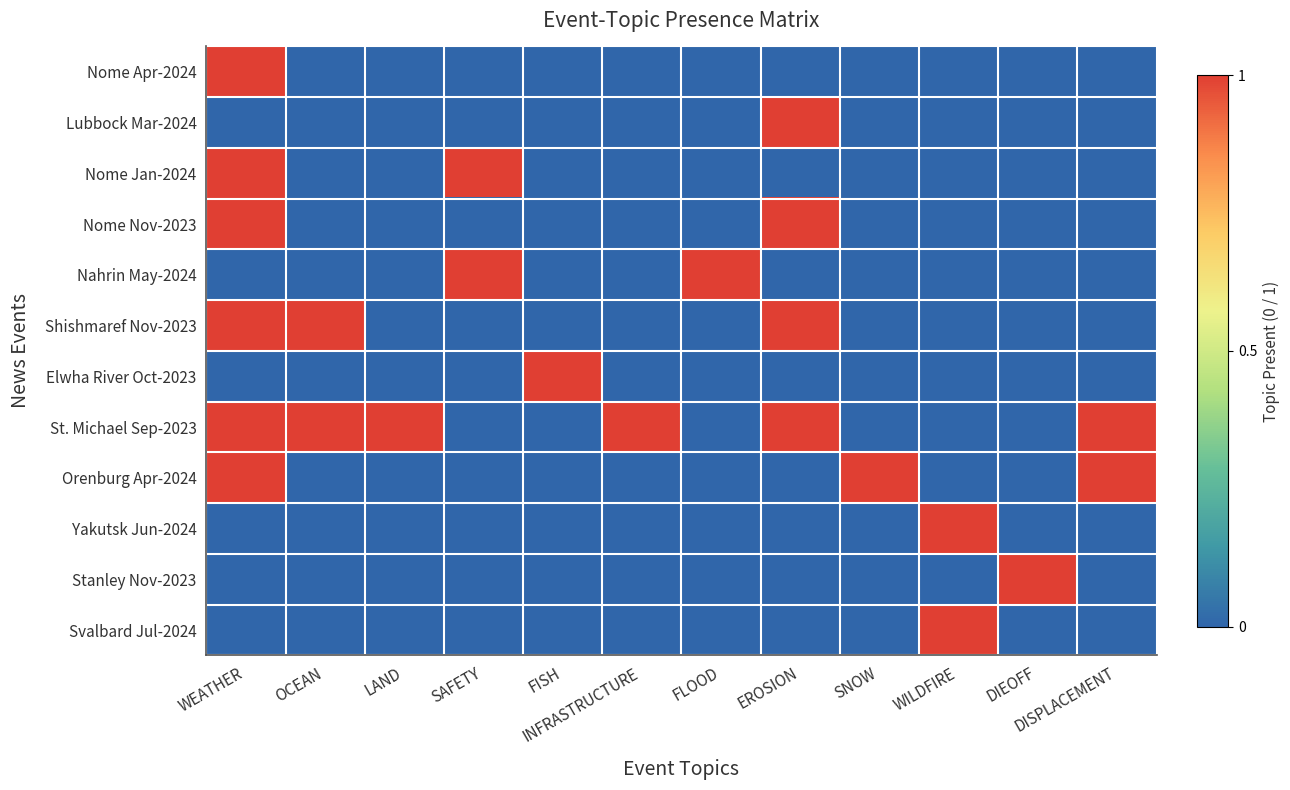

Reading left to right, extract all data points from this chart.

Nome Apr-2024: WEATHER=1	OCEAN=0	LAND=0	SAFETY=0	FISH=0	INFRASTRUCTURE=0	FLOOD=0	EROSION=0	SNOW=0	WILDFIRE=0	DIEOFF=0	DISPLACEMENT=0
Lubbock Mar-2024: WEATHER=0	OCEAN=0	LAND=0	SAFETY=0	FISH=0	INFRASTRUCTURE=0	FLOOD=0	EROSION=1	SNOW=0	WILDFIRE=0	DIEOFF=0	DISPLACEMENT=0
Nome Jan-2024: WEATHER=1	OCEAN=0	LAND=0	SAFETY=1	FISH=0	INFRASTRUCTURE=0	FLOOD=0	EROSION=0	SNOW=0	WILDFIRE=0	DIEOFF=0	DISPLACEMENT=0
Nome Nov-2023: WEATHER=1	OCEAN=0	LAND=0	SAFETY=0	FISH=0	INFRASTRUCTURE=0	FLOOD=0	EROSION=1	SNOW=0	WILDFIRE=0	DIEOFF=0	DISPLACEMENT=0
Nahrin May-2024: WEATHER=0	OCEAN=0	LAND=0	SAFETY=1	FISH=0	INFRASTRUCTURE=0	FLOOD=1	EROSION=0	SNOW=0	WILDFIRE=0	DIEOFF=0	DISPLACEMENT=0
Shishmaref Nov-2023: WEATHER=1	OCEAN=1	LAND=0	SAFETY=0	FISH=0	INFRASTRUCTURE=0	FLOOD=0	EROSION=1	SNOW=0	WILDFIRE=0	DIEOFF=0	DISPLACEMENT=0
Elwha River Oct-2023: WEATHER=0	OCEAN=0	LAND=0	SAFETY=0	FISH=1	INFRASTRUCTURE=0	FLOOD=0	EROSION=0	SNOW=0	WILDFIRE=0	DIEOFF=0	DISPLACEMENT=0
St. Michael Sep-2023: WEATHER=1	OCEAN=1	LAND=1	SAFETY=0	FISH=0	INFRASTRUCTURE=1	FLOOD=0	EROSION=1	SNOW=0	WILDFIRE=0	DIEOFF=0	DISPLACEMENT=1
Orenburg Apr-2024: WEATHER=1	OCEAN=0	LAND=0	SAFETY=0	FISH=0	INFRASTRUCTURE=0	FLOOD=0	EROSION=0	SNOW=1	WILDFIRE=0	DIEOFF=0	DISPLACEMENT=1
Yakutsk Jun-2024: WEATHER=0	OCEAN=0	LAND=0	SAFETY=0	FISH=0	INFRASTRUCTURE=0	FLOOD=0	EROSION=0	SNOW=0	WILDFIRE=1	DIEOFF=0	DISPLACEMENT=0
Stanley Nov-2023: WEATHER=0	OCEAN=0	LAND=0	SAFETY=0	FISH=0	INFRASTRUCTURE=0	FLOOD=0	EROSION=0	SNOW=0	WILDFIRE=0	DIEOFF=1	DISPLACEMENT=0
Svalbard Jul-2024: WEATHER=0	OCEAN=0	LAND=0	SAFETY=0	FISH=0	INFRASTRUCTURE=0	FLOOD=0	EROSION=0	SNOW=0	WILDFIRE=1	DIEOFF=0	DISPLACEMENT=0